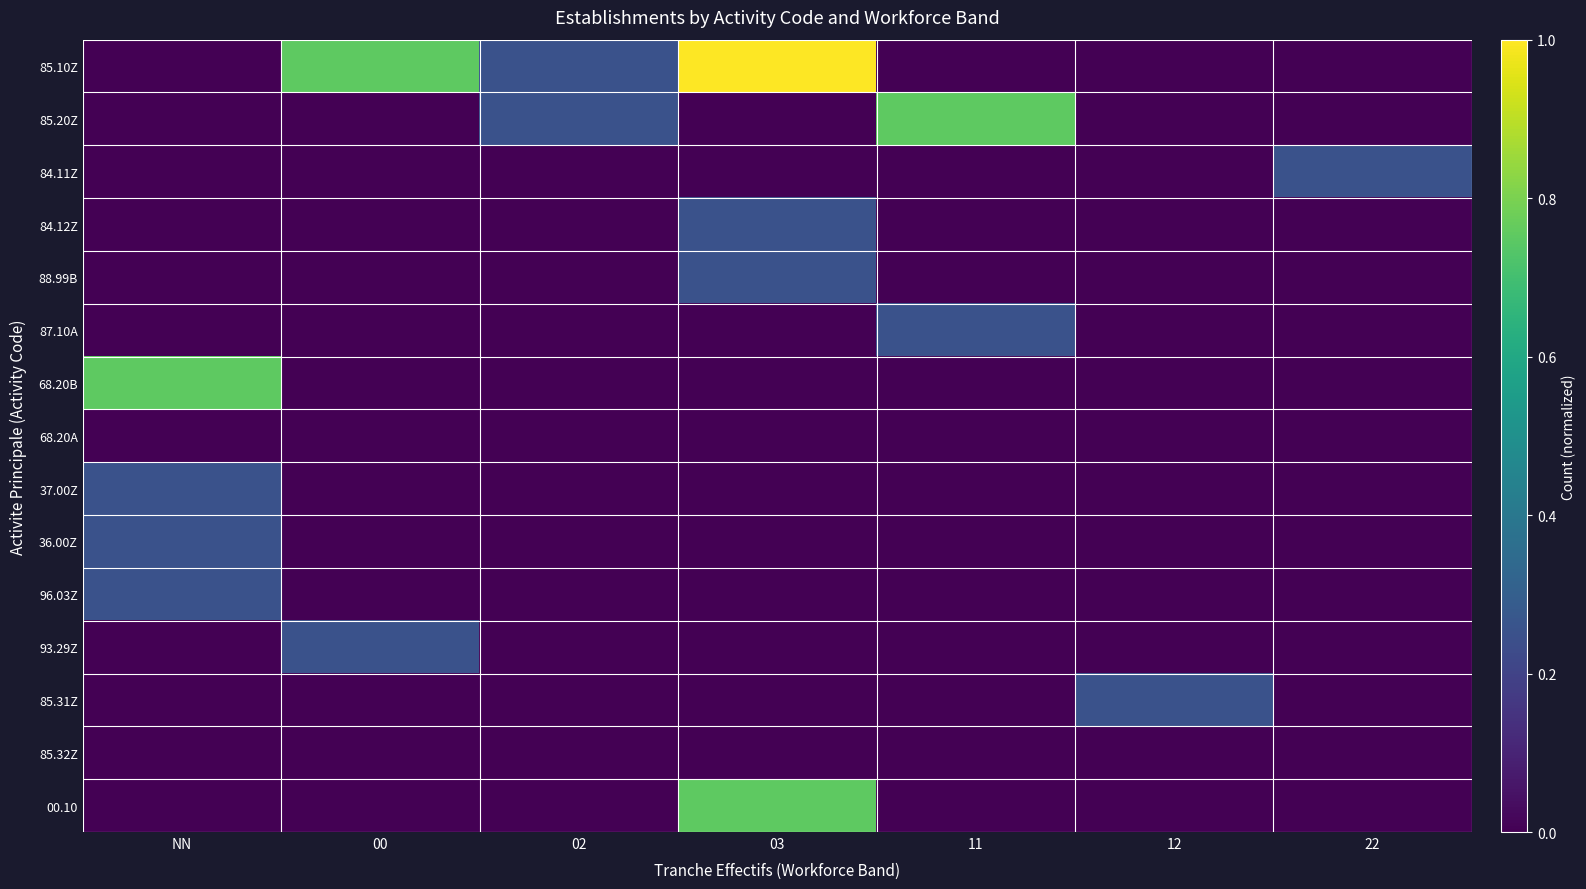

Where is 85.31Z nearest to the value 0?

NN